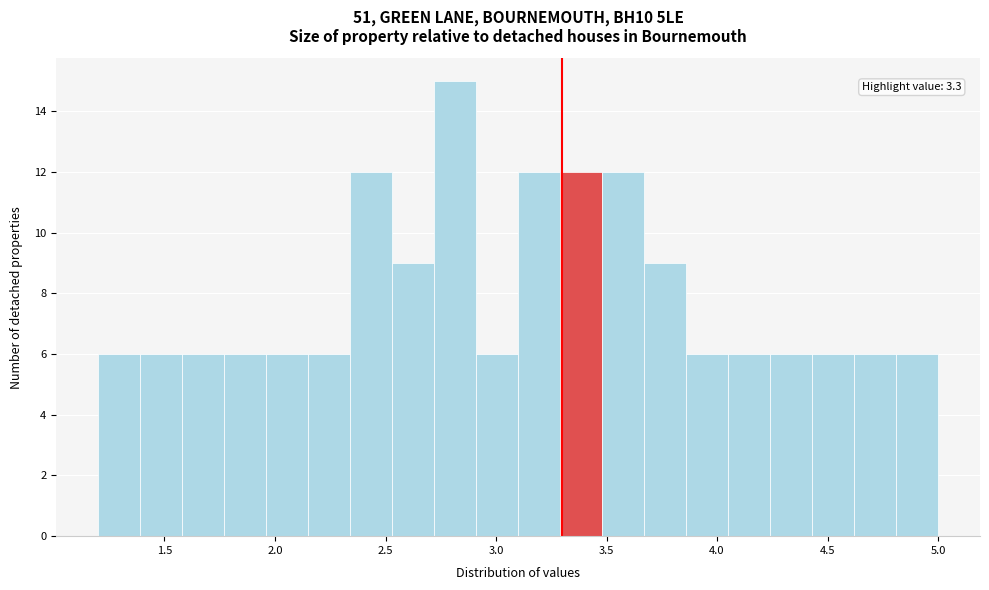

Read against the x-axis, roughly where is the centre of the tallest bar?

2.80